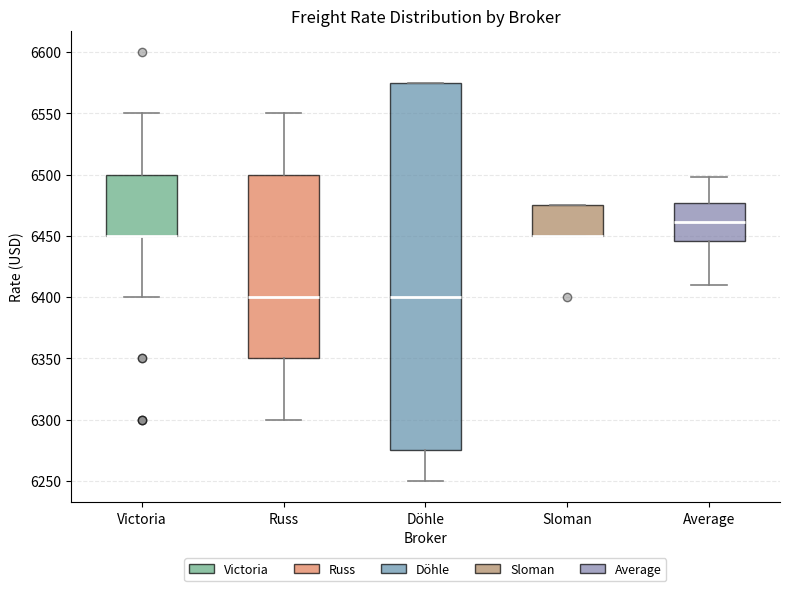

Reading left to right, read every box against the y-axis: the position of its median line, the range the box covers, and the ends of its whiskers. The values are not printed on the chart, so give them approximately, as read against the axis.

Victoria: median 6450 (drawn on the box's lower edge), box 6450 to 6500, whiskers 6400 to 6550
Russ: median 6400, box 6350 to 6500, whiskers 6300 to 6550
Döhle: median 6400, box 6275 to 6575, whiskers 6250 to 6575
Sloman: median 6450 (drawn on the box's lower edge), box 6450 to 6475, whiskers 6450 to 6475
Average: median 6460, box 6445 to 6475, whiskers 6410 to 6500